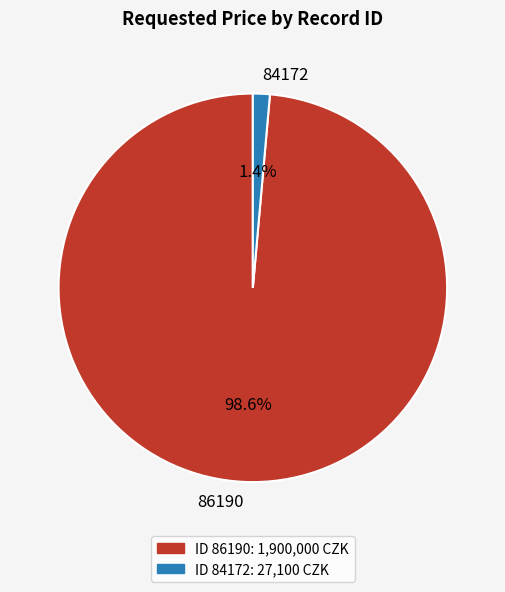

Is it true that 84172 is 1% of the pie?

True